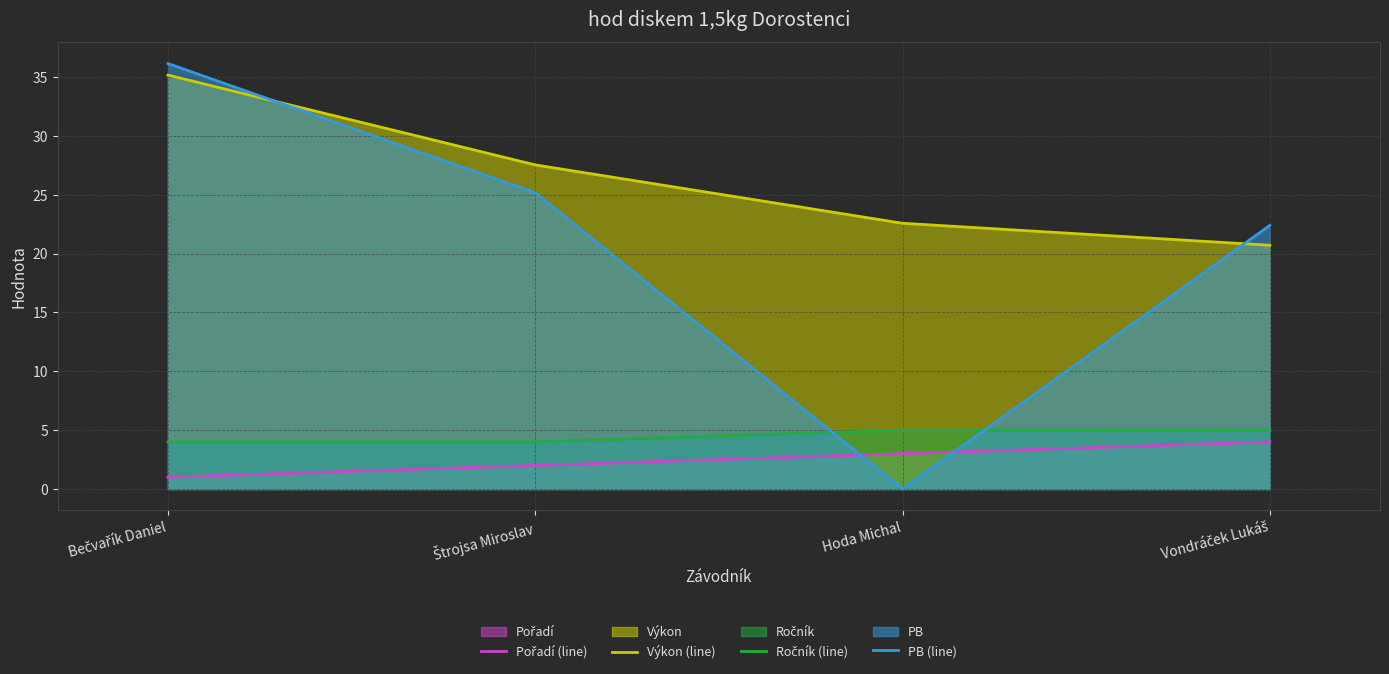

What is the value of the PB (line) point at the 2nd from the left?

25.2